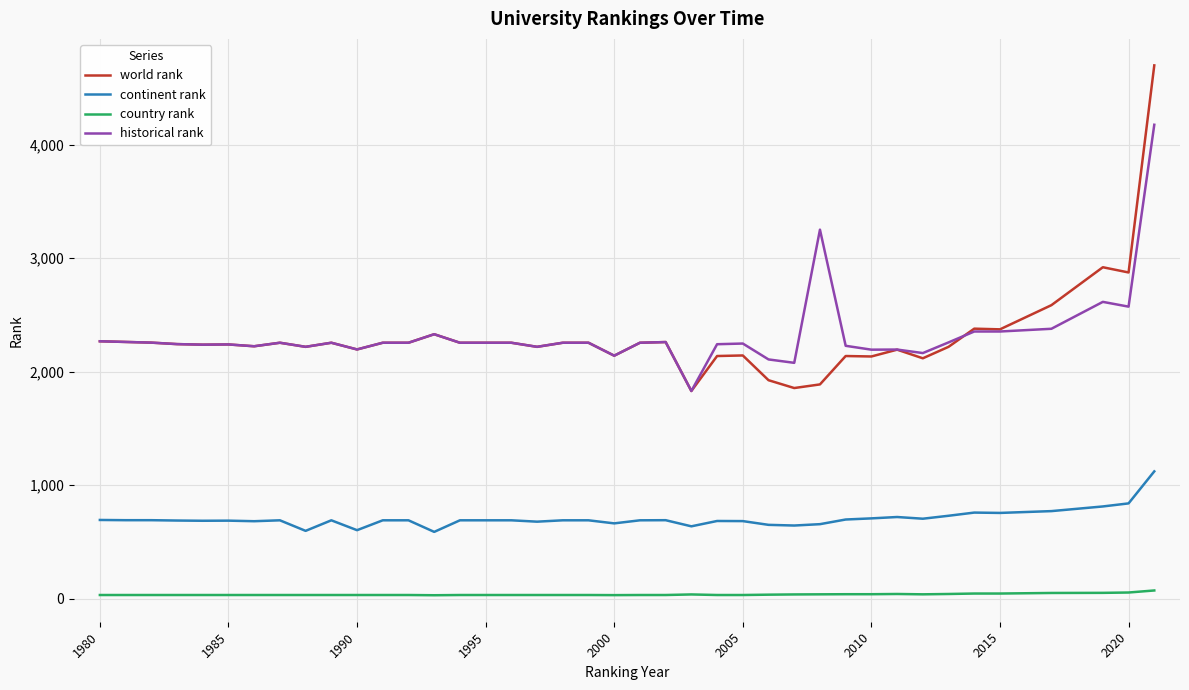

Which series has the largest range (max minus min)?

world rank